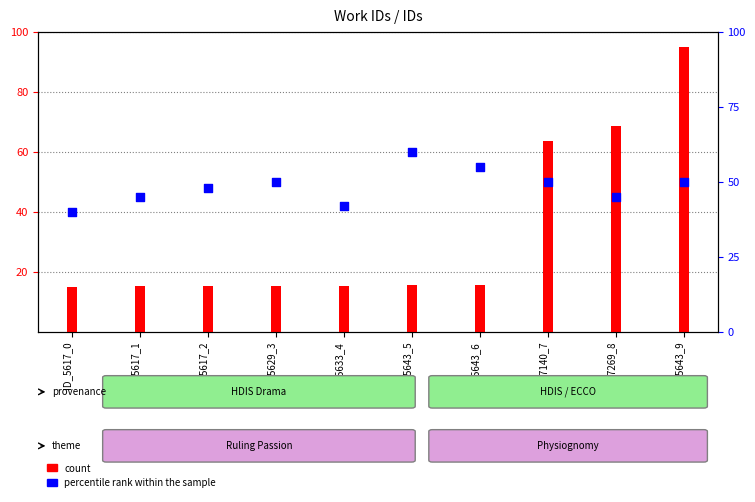

At which category is the sum across all series the highest?

ID_5643_9